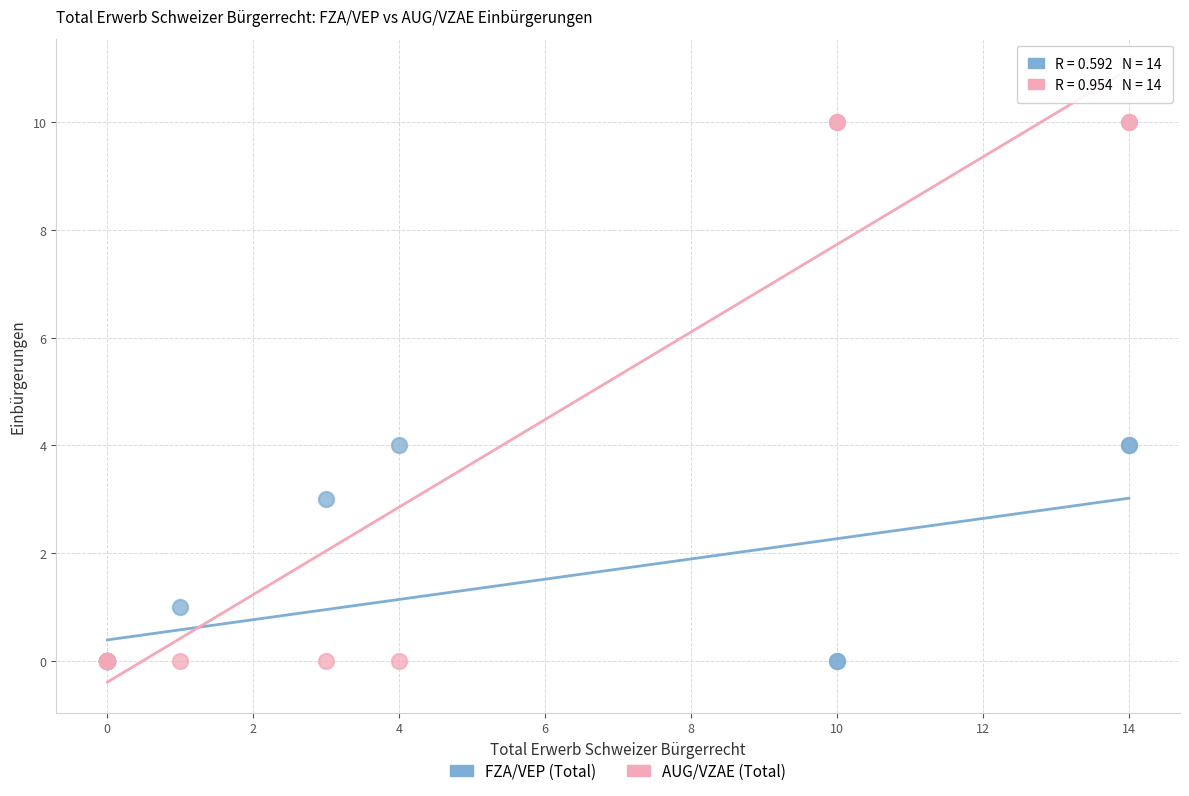

Which series has the widest spread of Y values?

AUG/VZAE (Total)